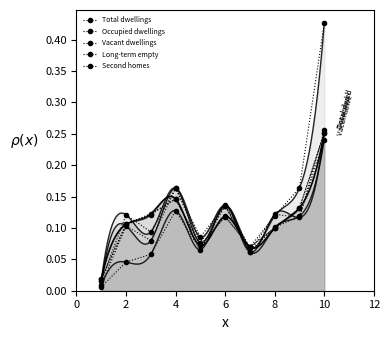

What are all the series names shown in the legend?

Total dwellings, Occupied dwellings, Vacant dwellings, Long-term empty, Second homes